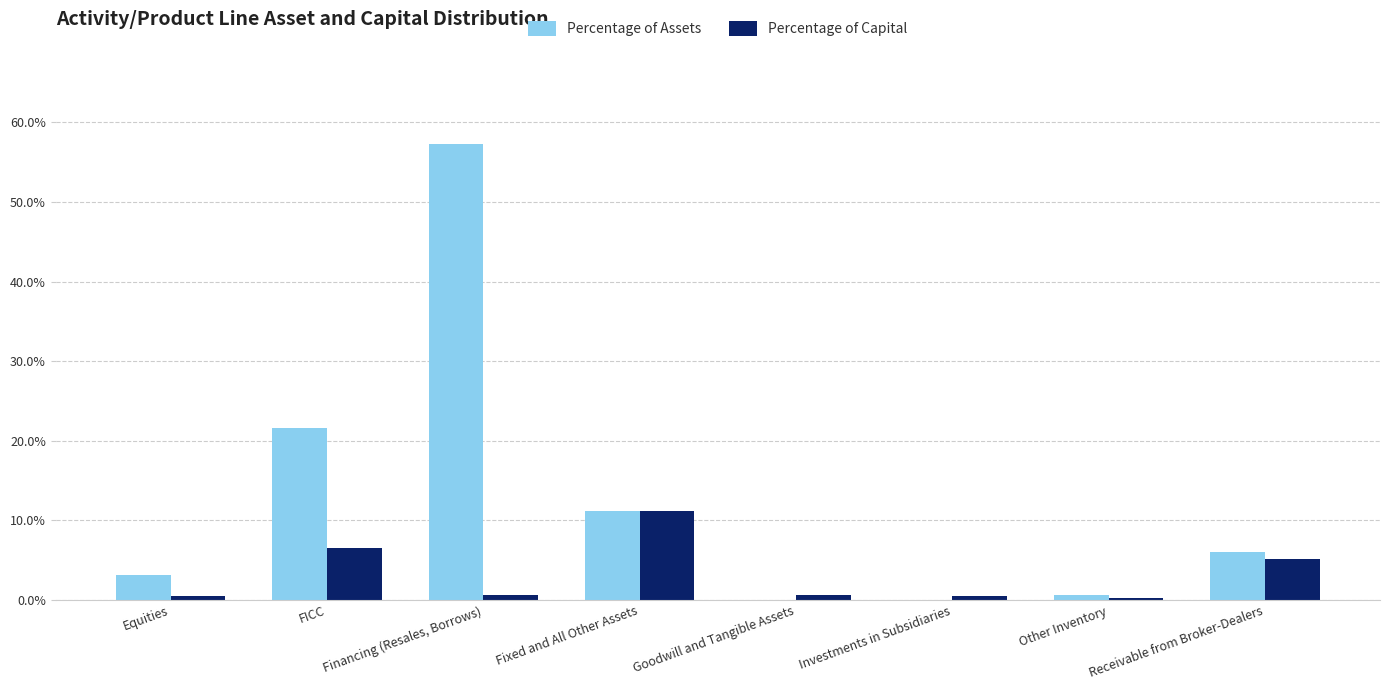

What are all the series names shown in the legend?

Percentage of Assets, Percentage of Capital